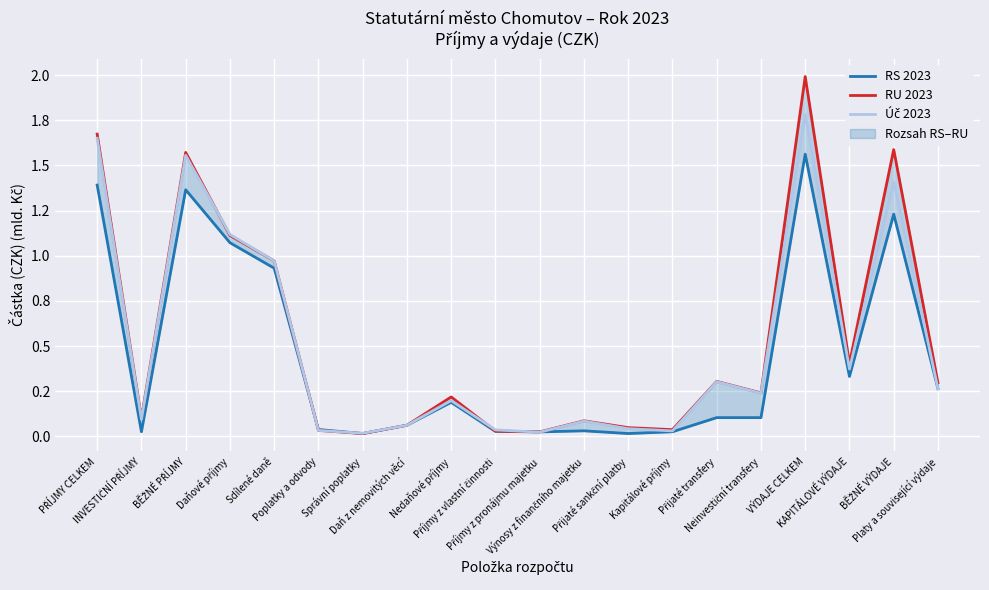

What is the difference between the Úč 2023 values at VÝDAJE CELKEM and Přijaté transfery?

1.5